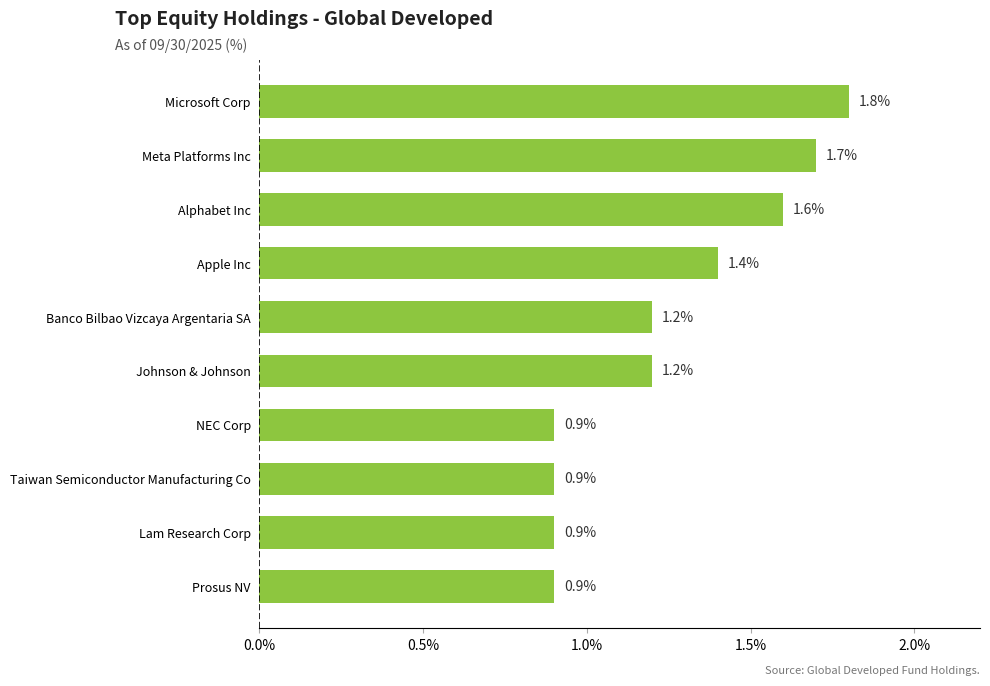

Count the values in the range 0 to 1.

4